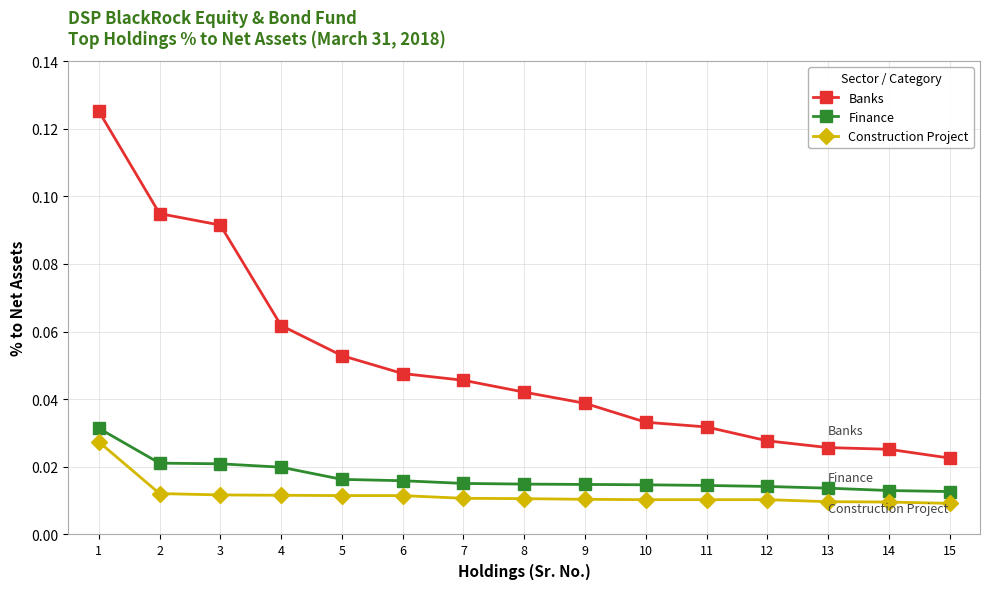

How many Finance values are between 0 and 1?

15